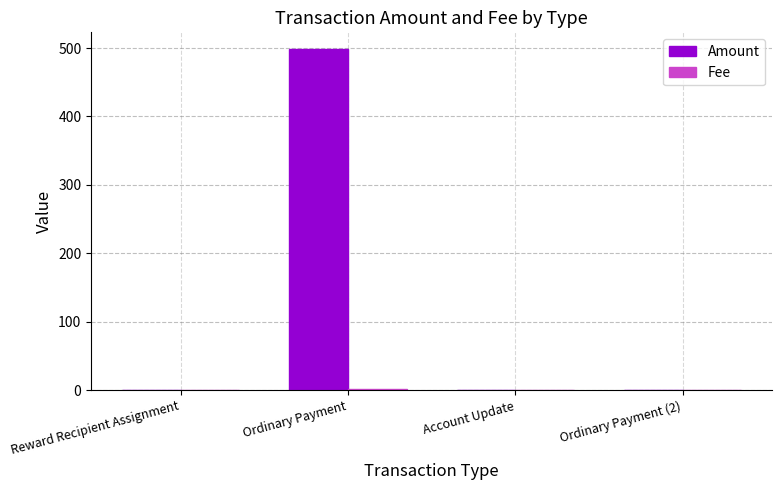

True or false: Amount has a value of 888 at Ordinary Payment.

False